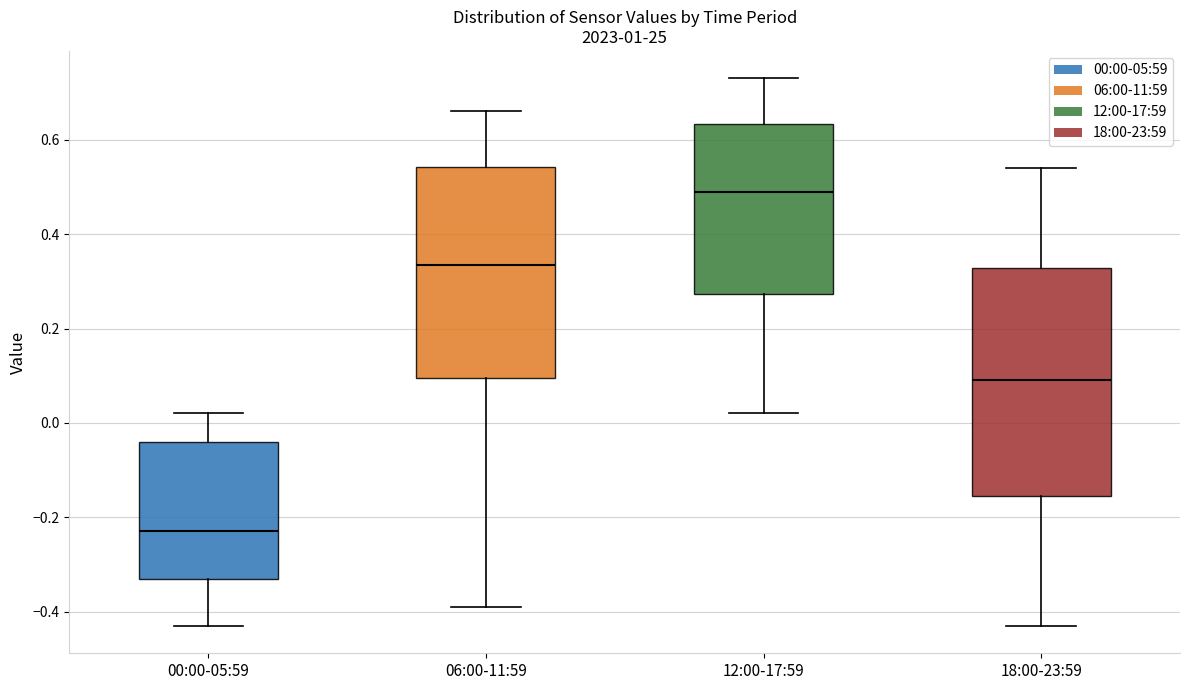

Which box has the lowest median line?

00:00-05:59